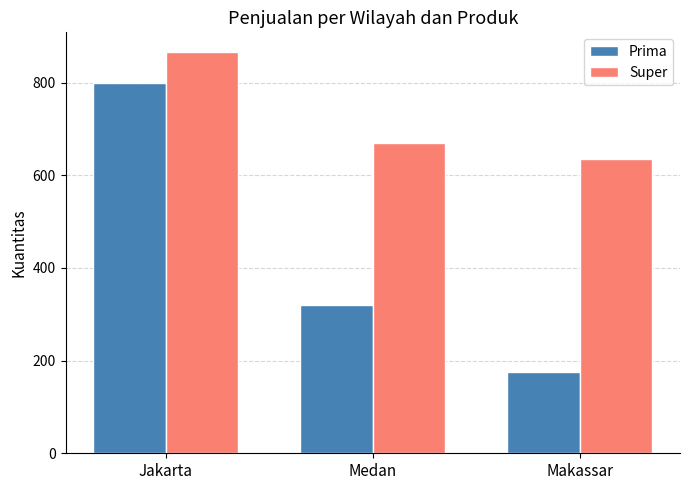

What is the highest value of the Prima series?

800